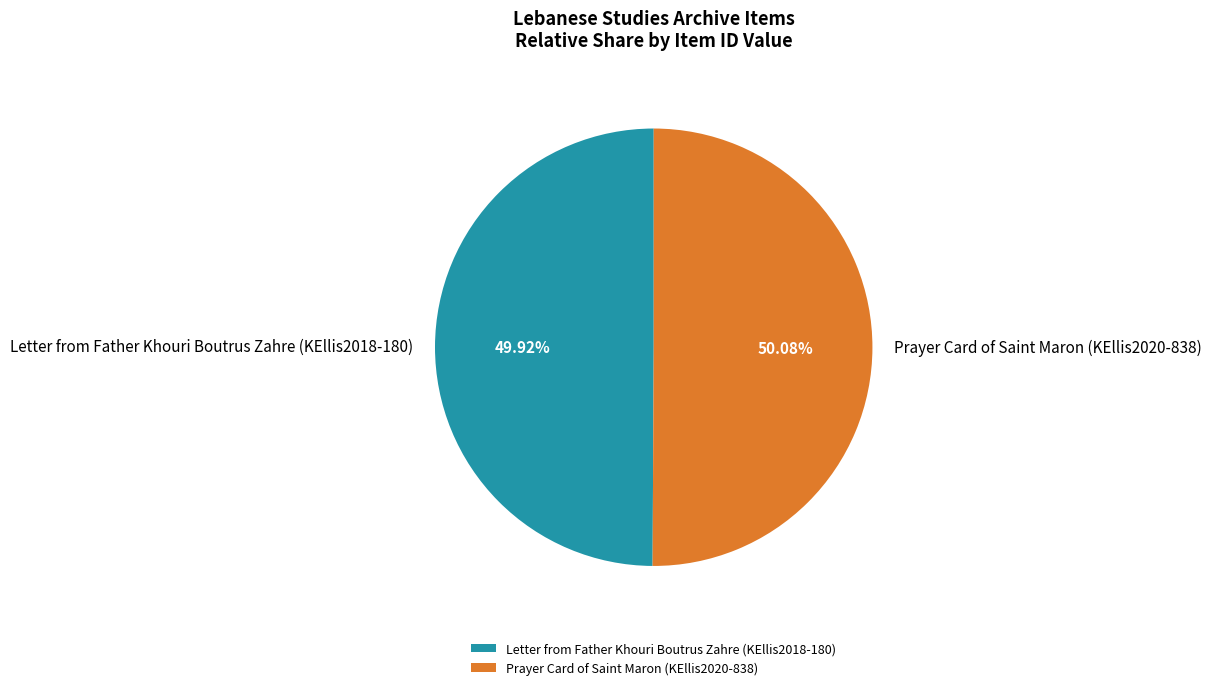

What is the ratio of the value at Letter from Father Khouri Boutrus Zahre (KEllis2018-180) to the value at Prayer Card of Saint Maron (KEllis2020-838)?

1.0